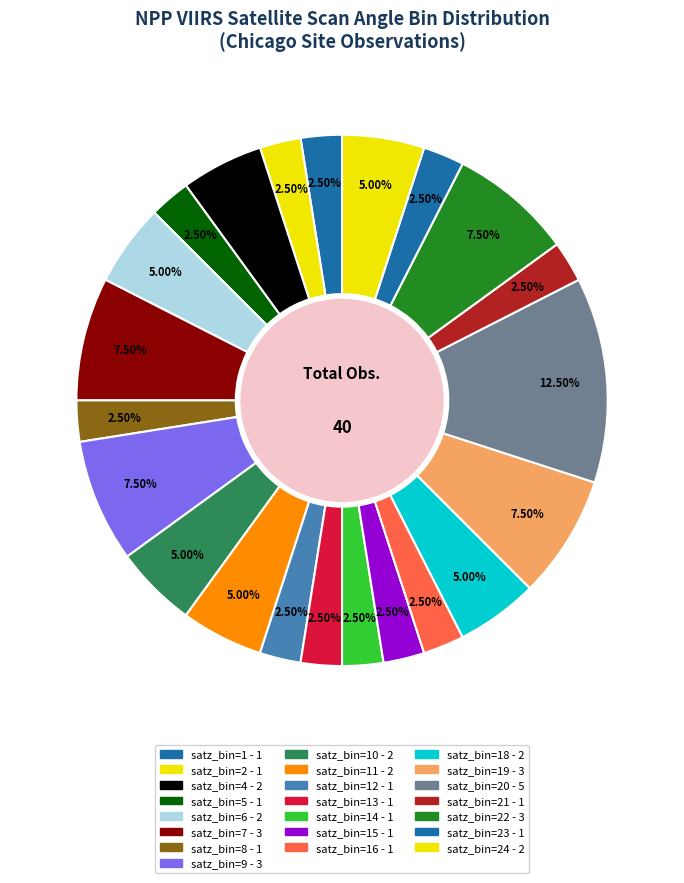

How many segments does this pie chart have?

22